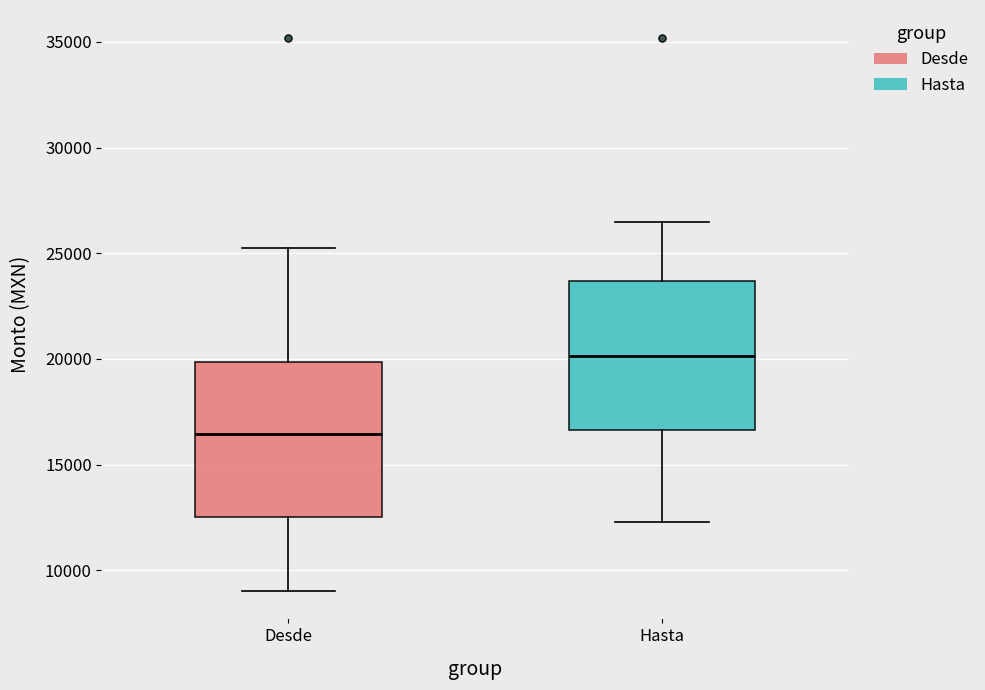

Which box has the lowest median line?

Desde